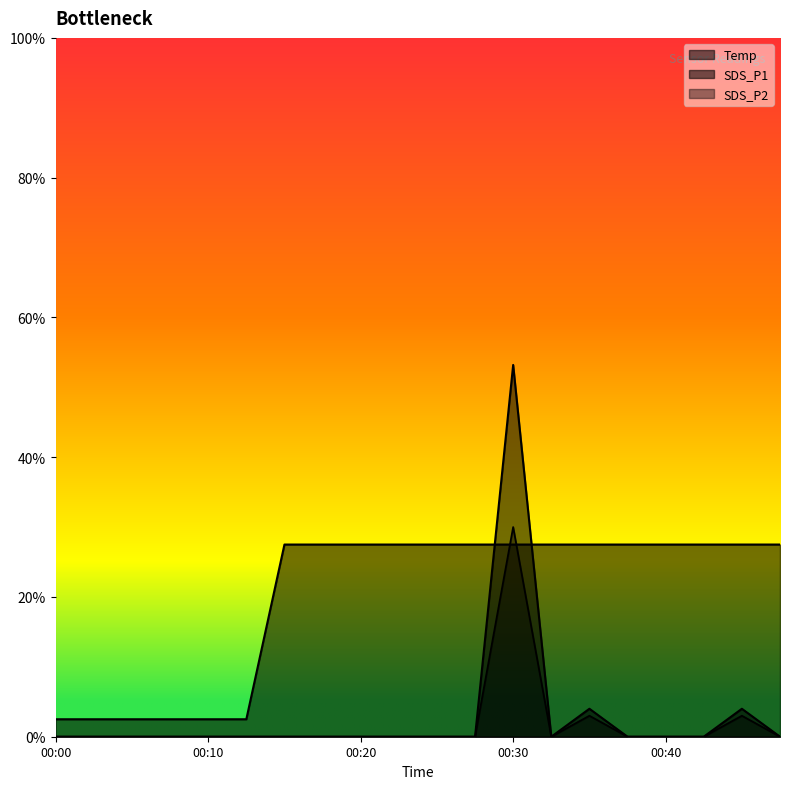

Is the value of SDS_P1 at 00:40 greater than the value of SDS_P2 at 00:47?

No